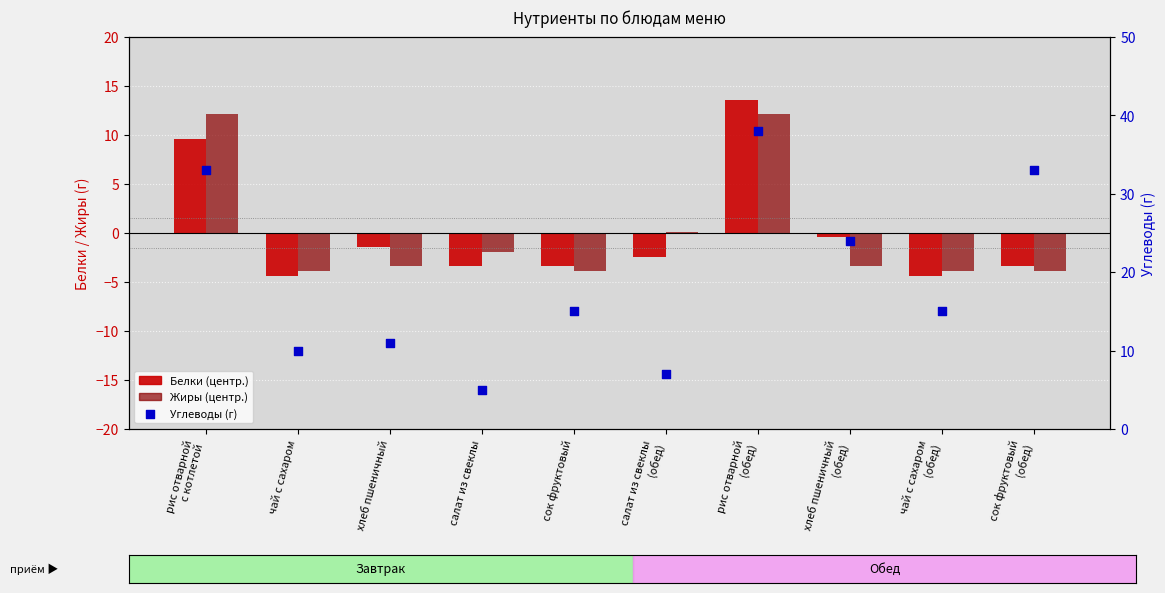

What is the total value across all series at чай с сахаром?

1.7